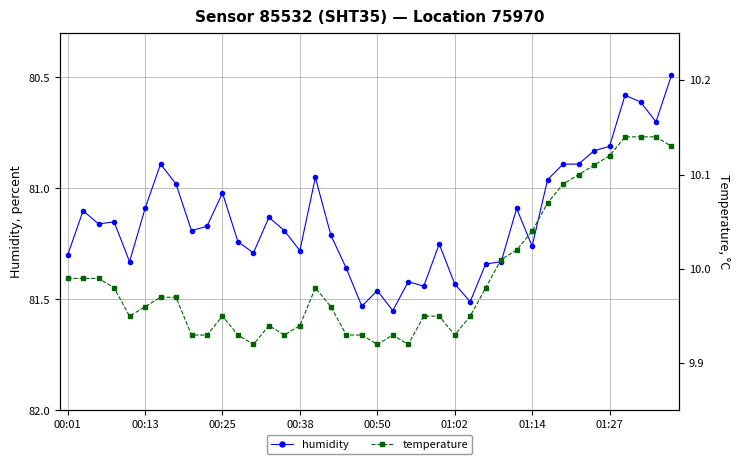

True or false: humidity has a value of 37.6 at 00:25.

False